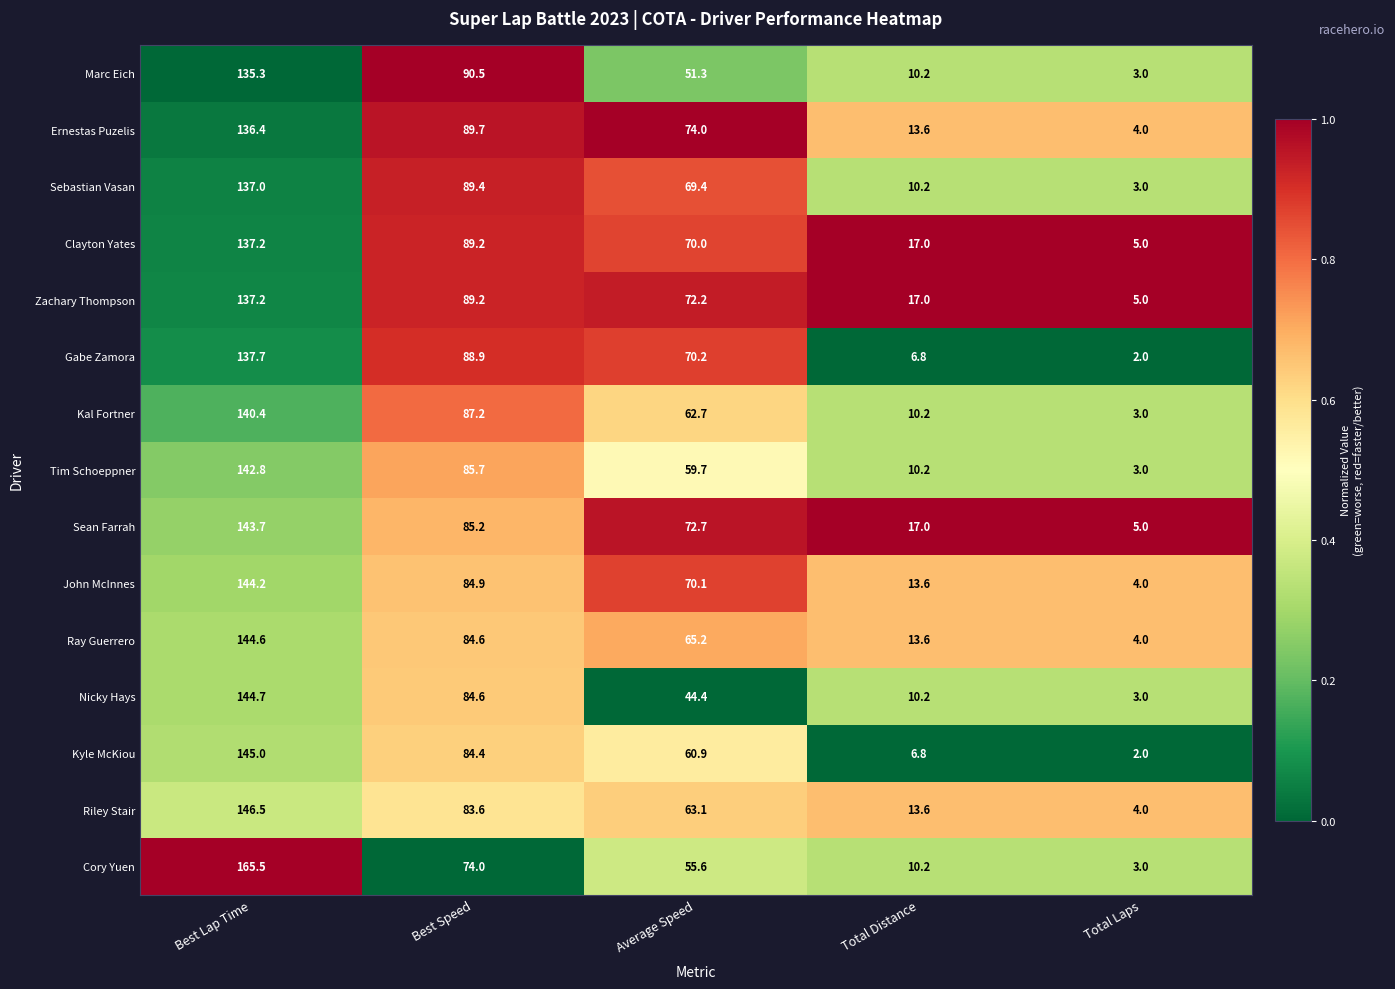

What is the difference between the highest and lowest values at Total Laps?

3.0